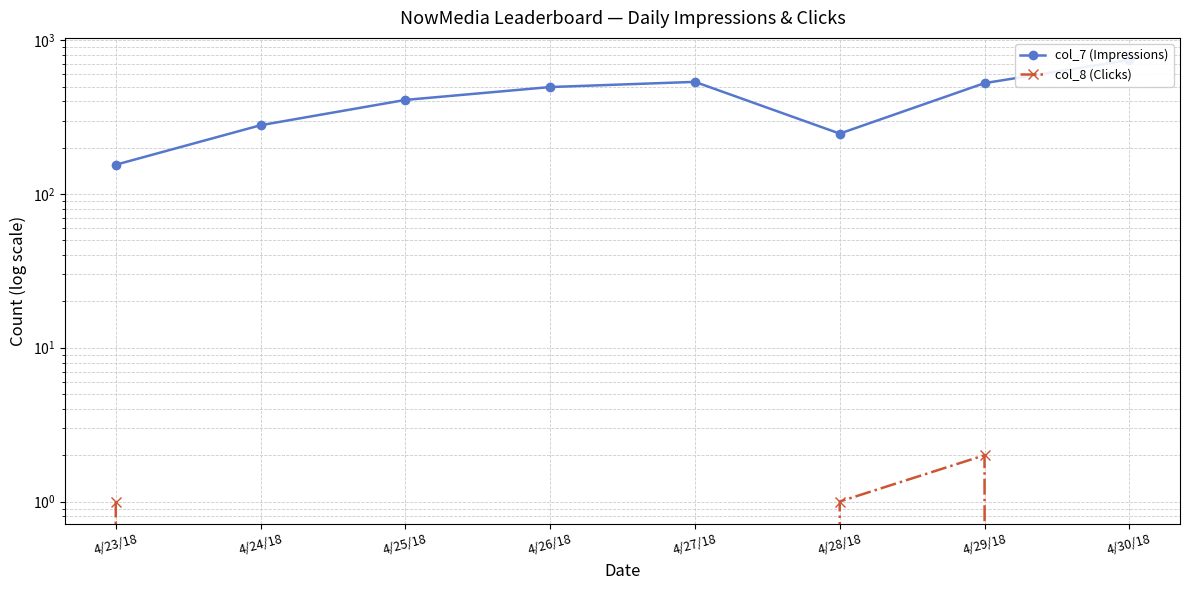

How many lines are shown in the chart?

2